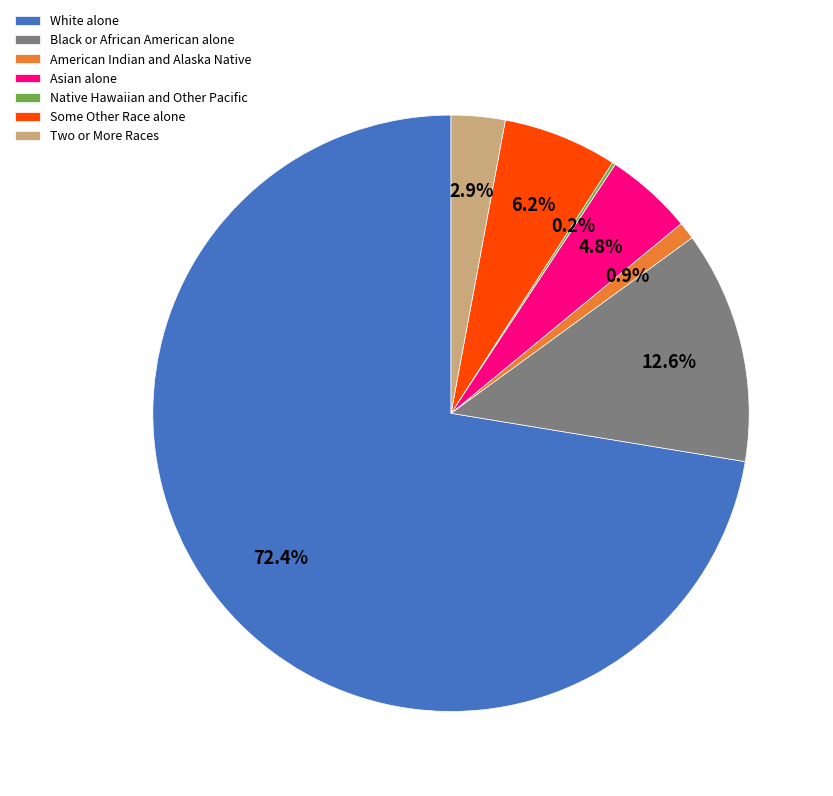

Approximately how many times larger is the value at Two or More Races compared to American Indian and Alaska Native?

3.1